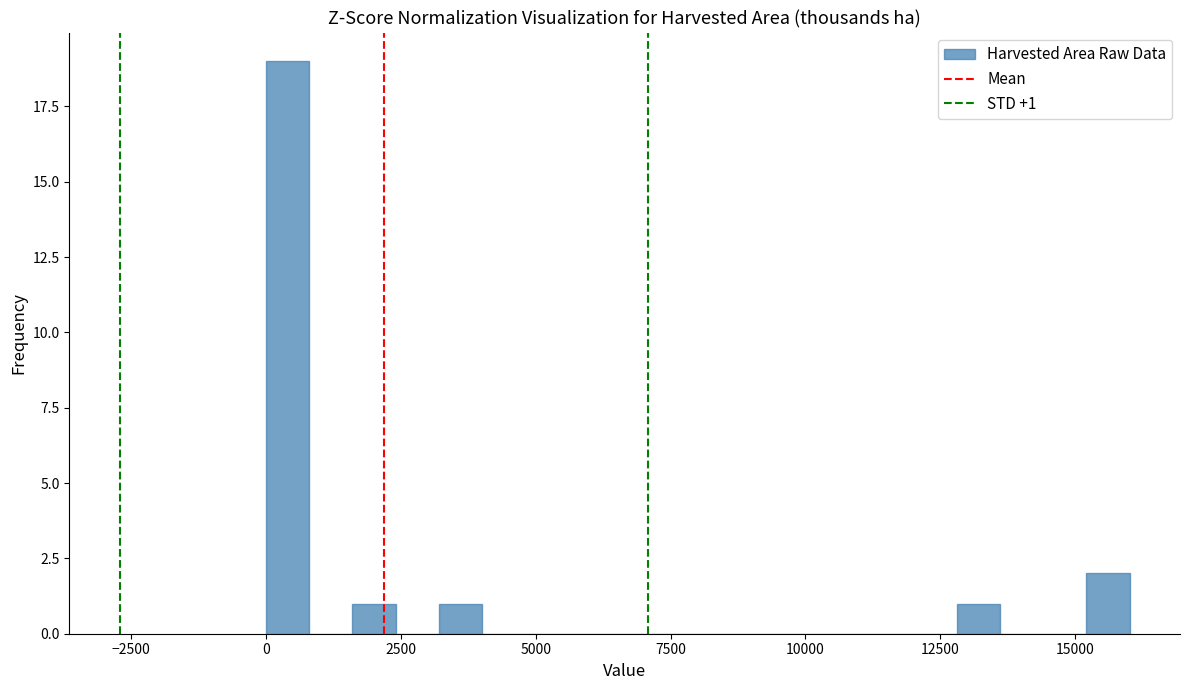

Around what value on the x-axis is the tallest bar? Give the approximate position of its centre, as read against the axis.

500